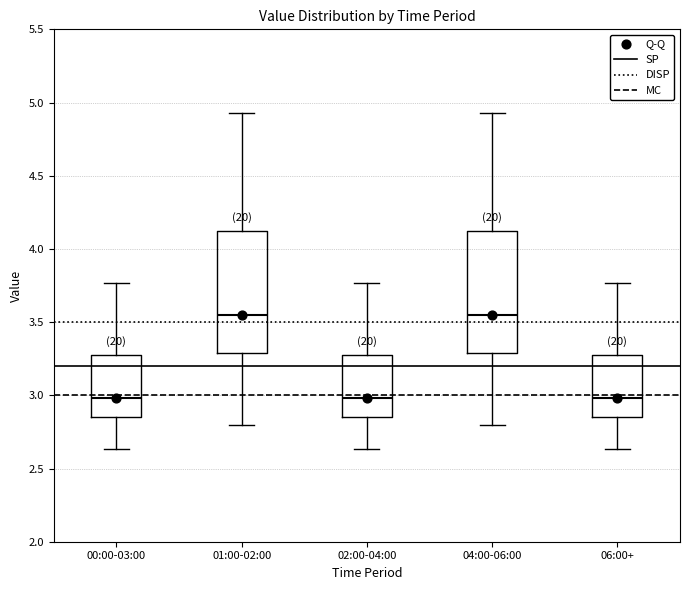

Where does the lower whisker of the box for 01:00-02:00 end on the y-axis? The values are not printed on the chart, so give them approximately, as read against the axis.

2.80